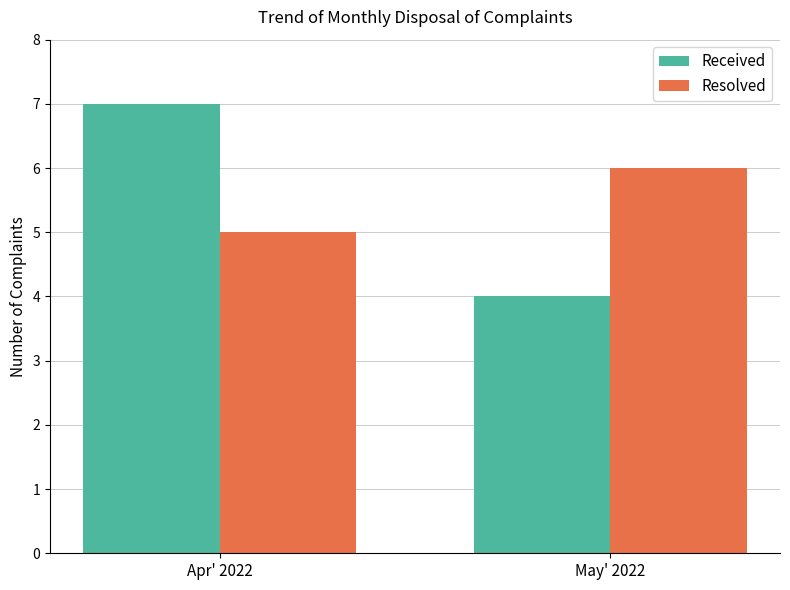

Reading left to right, extract all data points from this chart.

Received: 7	4
Resolved: 5	6